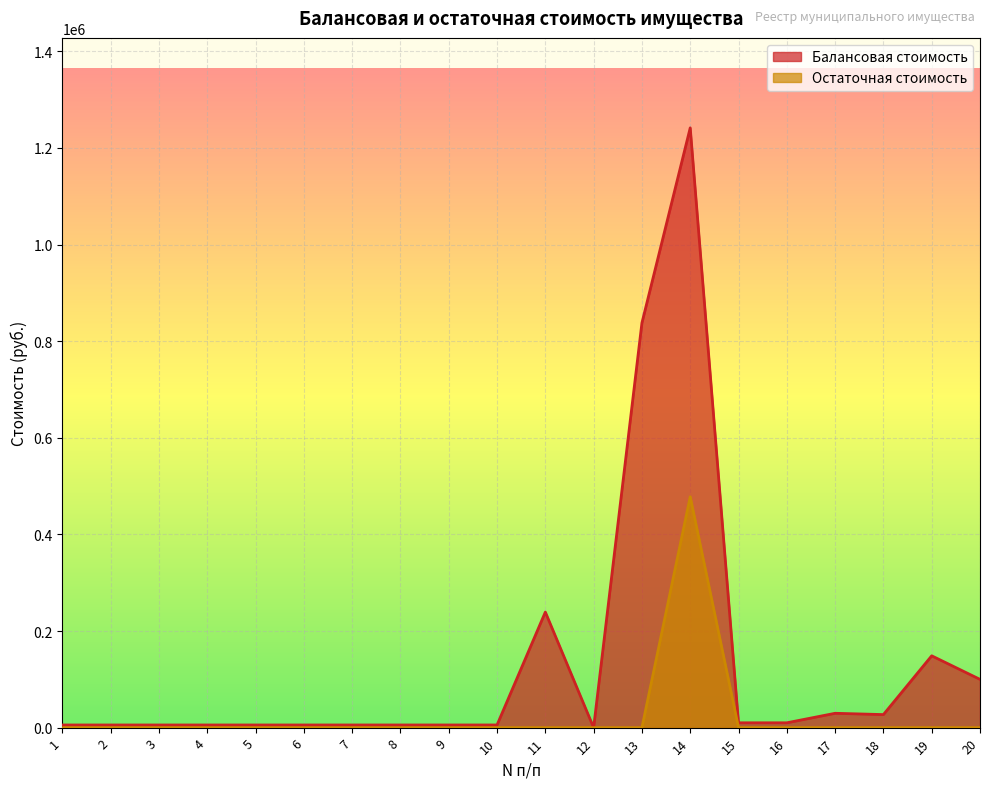

What is the total value across all series at 17?

29680.0